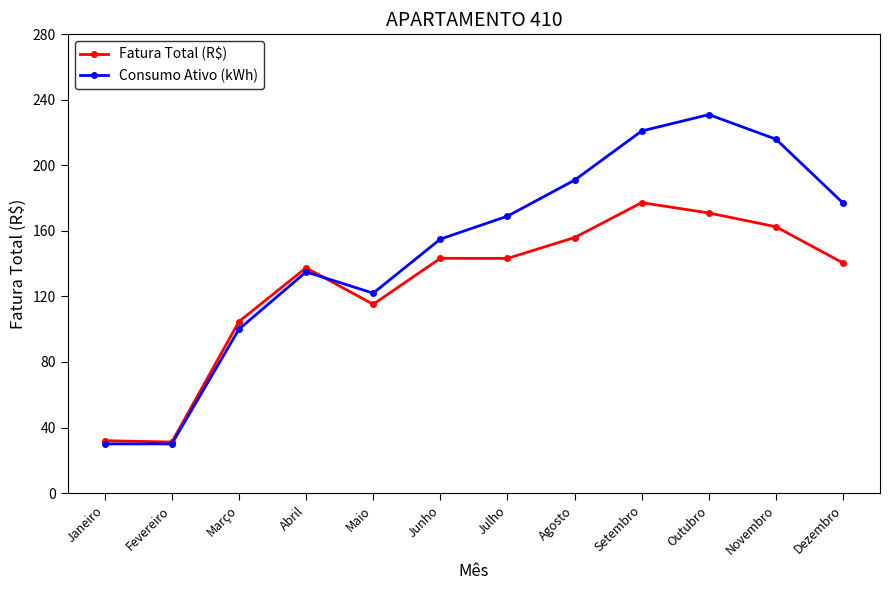

What position from the left is Janeiro?

1